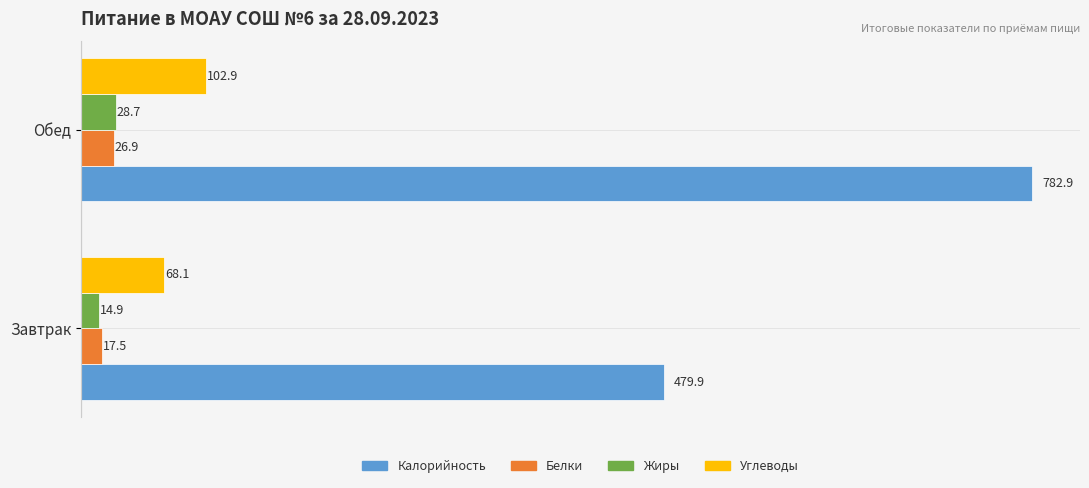

Is the value of Углеводы at Обед greater than the value of Белки at Обед?

Yes